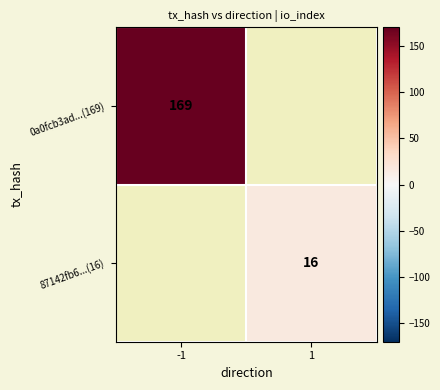

Count the number of categories in the chart.

2